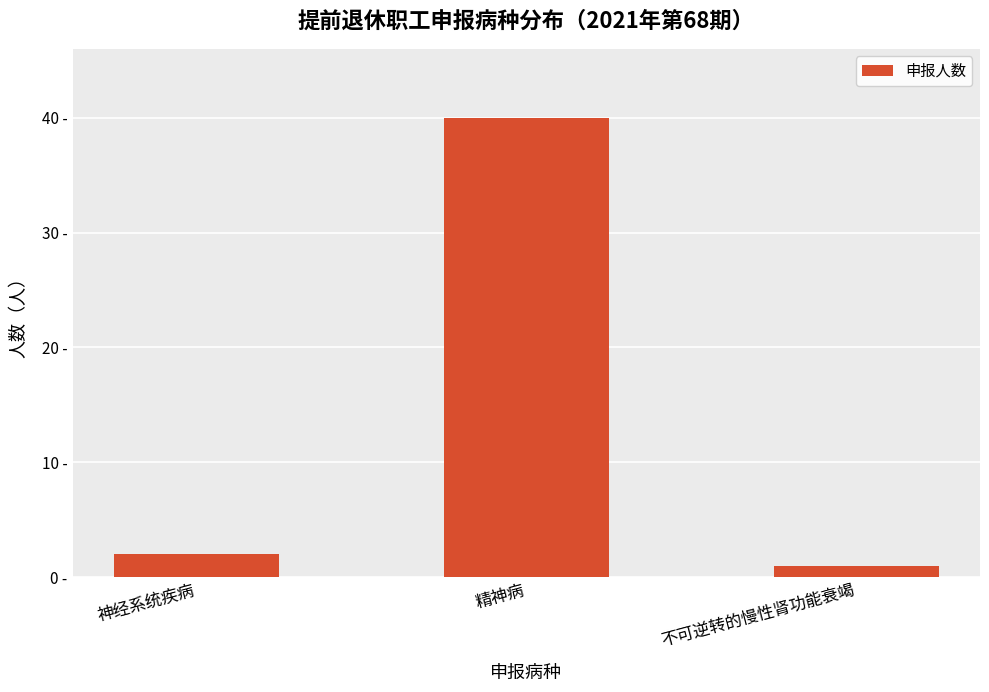

What is the difference between the second highest and minimum values?

1